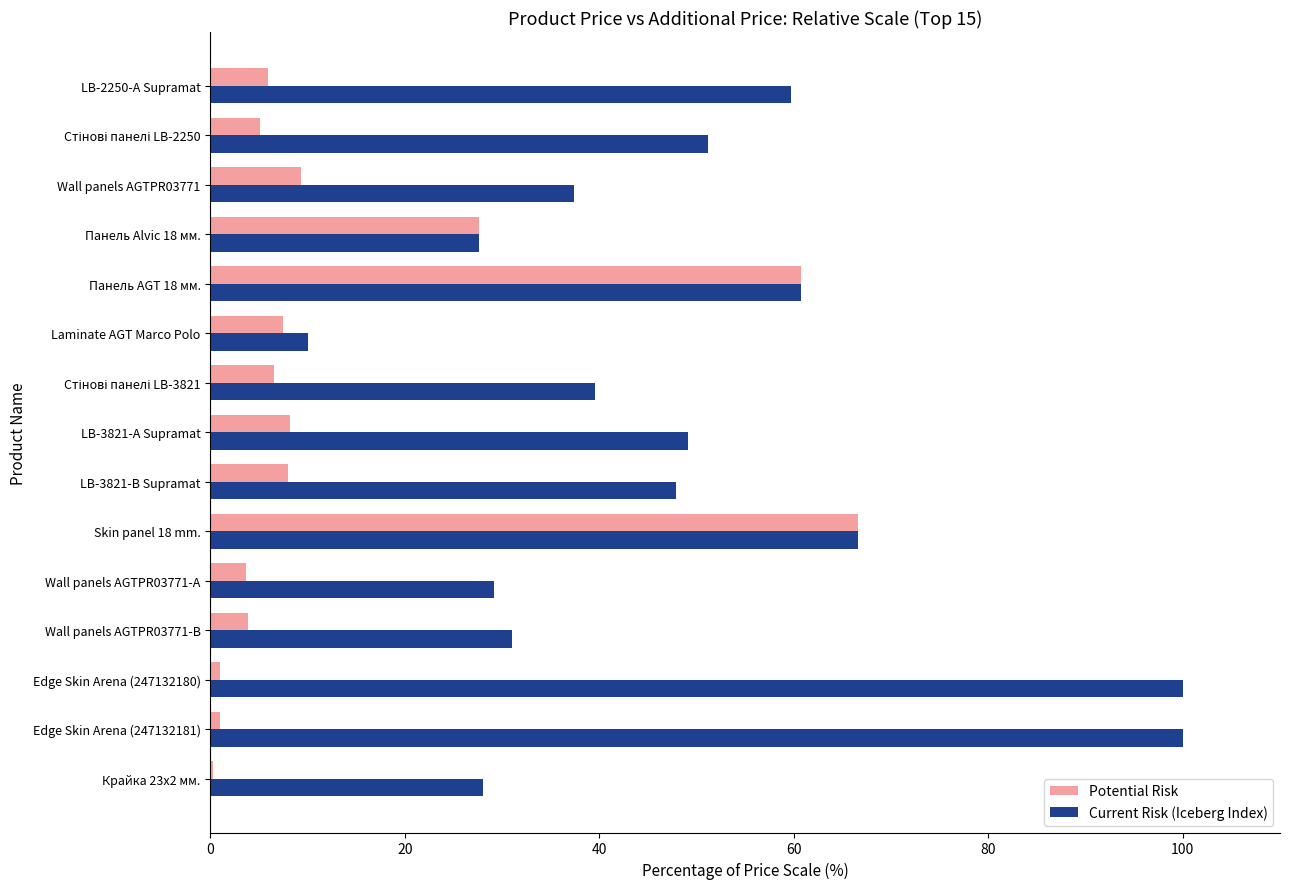

What is the highest value of the Potential Risk series?

66.6